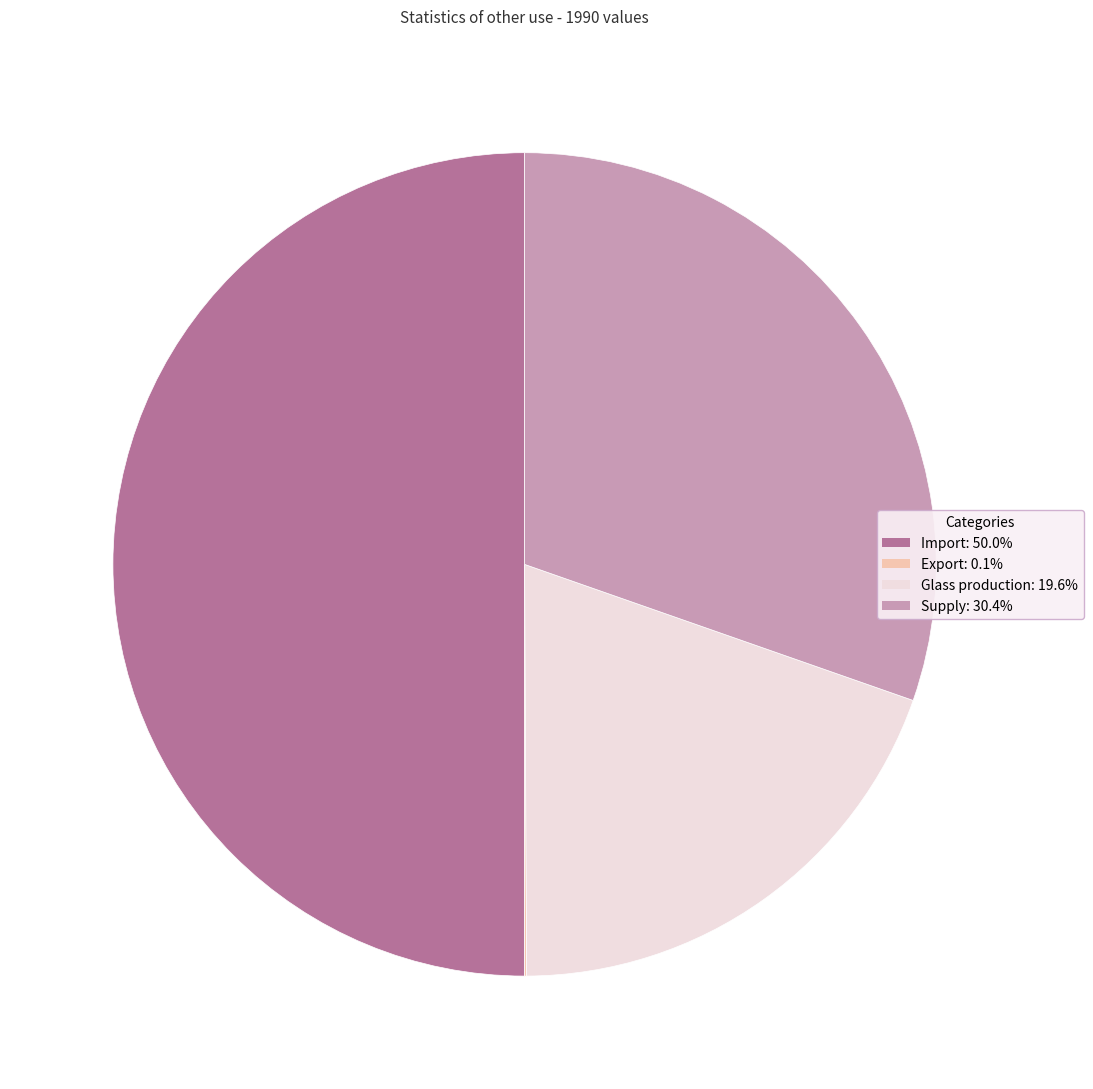

Which slice is the largest?

Import